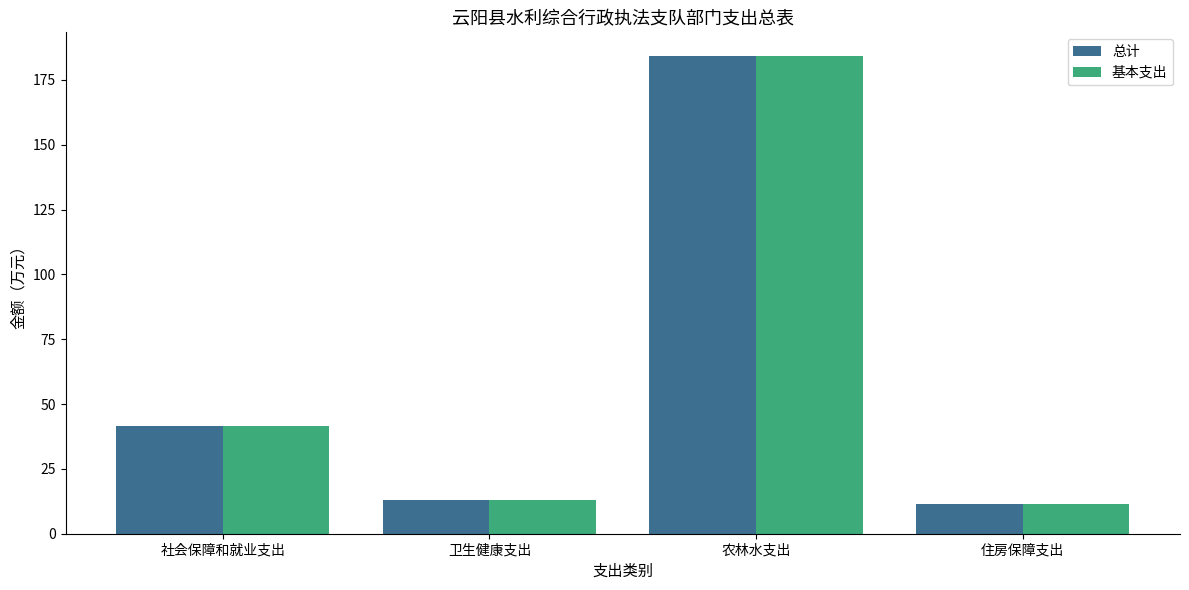

At which category is the sum across all series the highest?

农林水支出